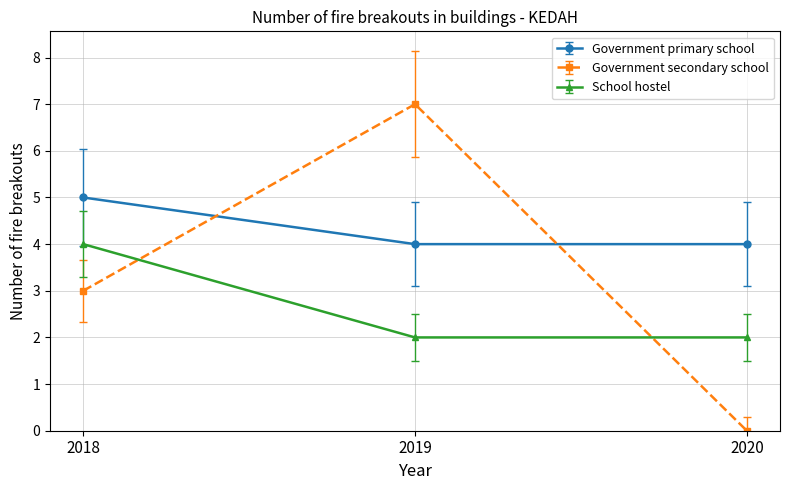

List the series in order of their peak value, lowest first.

School hostel, Government primary school, Government secondary school